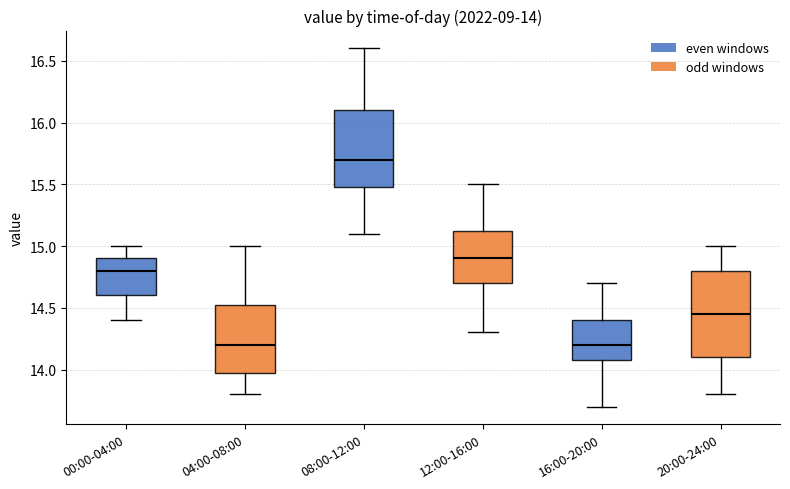

Comparing the boxes themselves (not the whiskers), which one is the tallest?

20:00-24:00